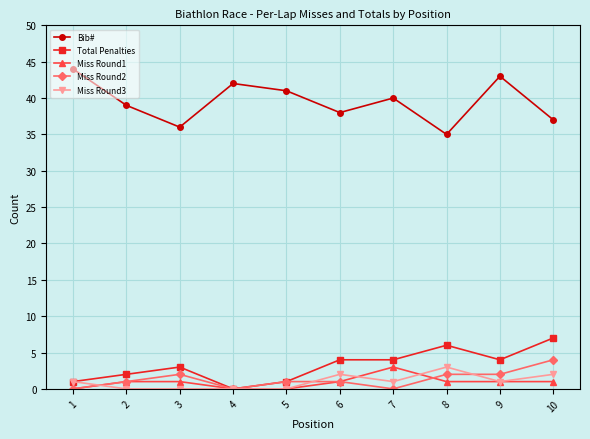

At how many categories does at least one series exceed 17?

10